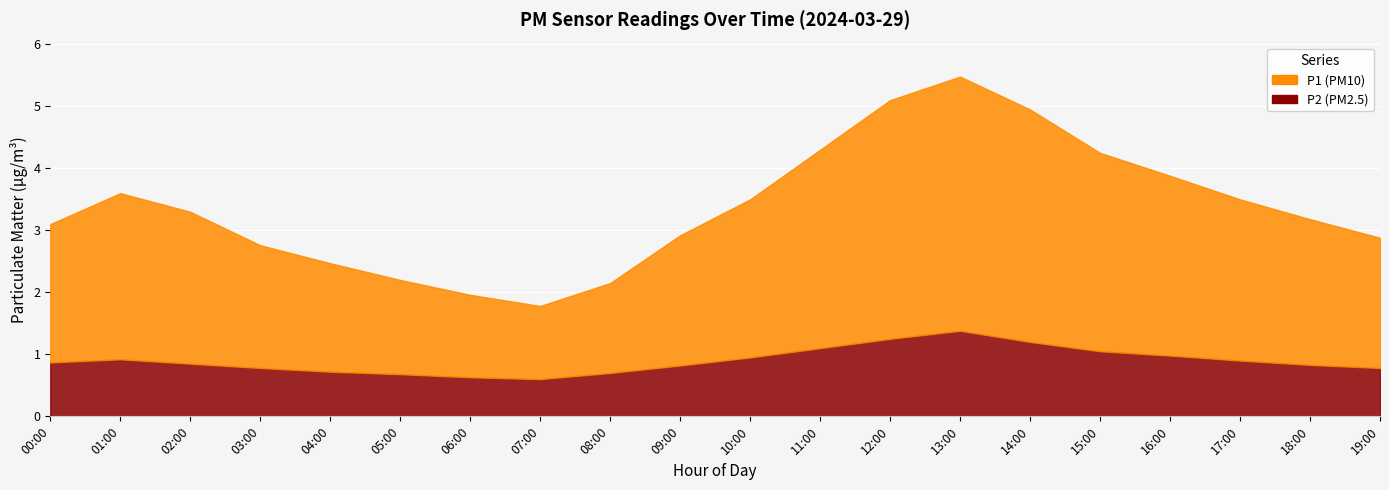

The value of P1 at 18:00 is 2.4. True or false?

True